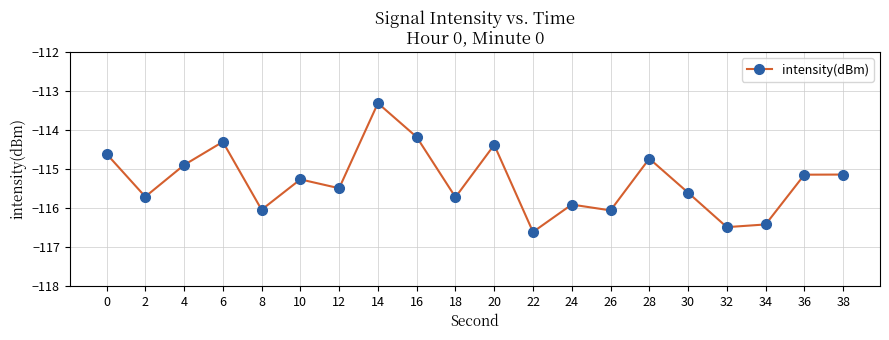

Is it true that the value at 26 is -69.0?

False